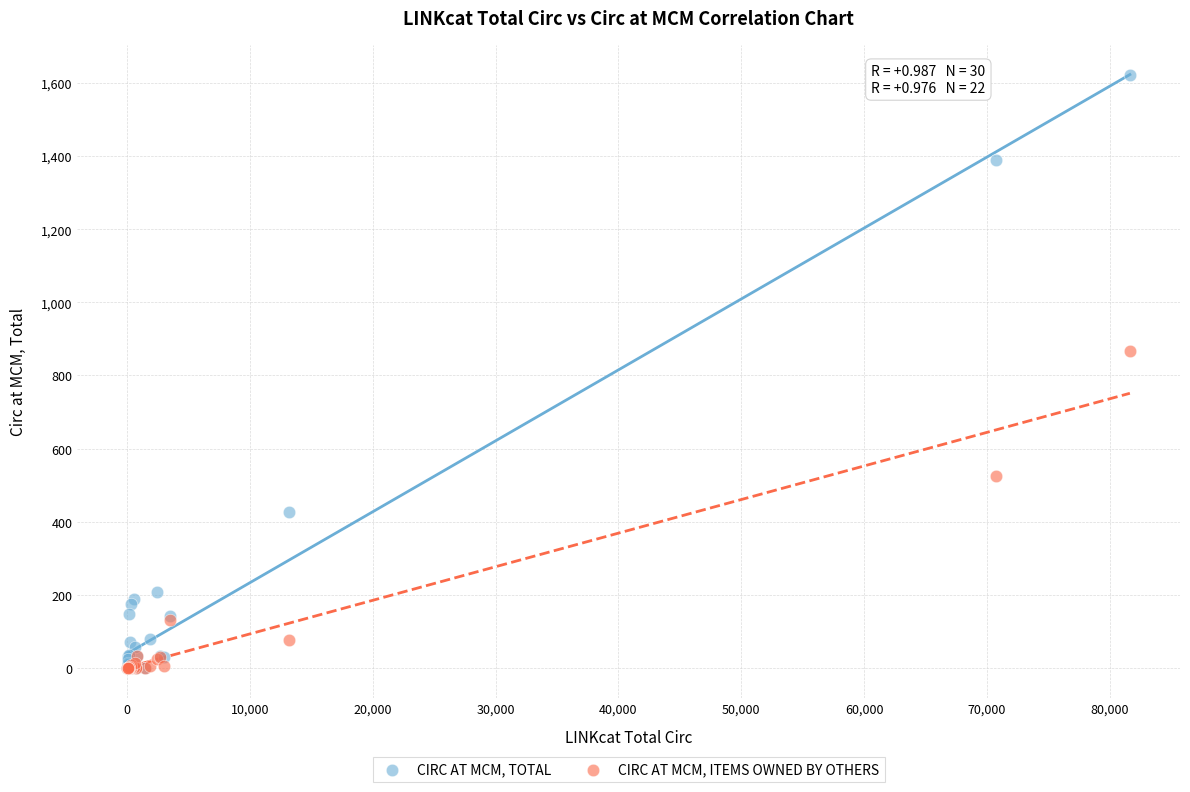

Which series has the largest Y range (max minus min)?

CIRC AT MCM, TOTAL